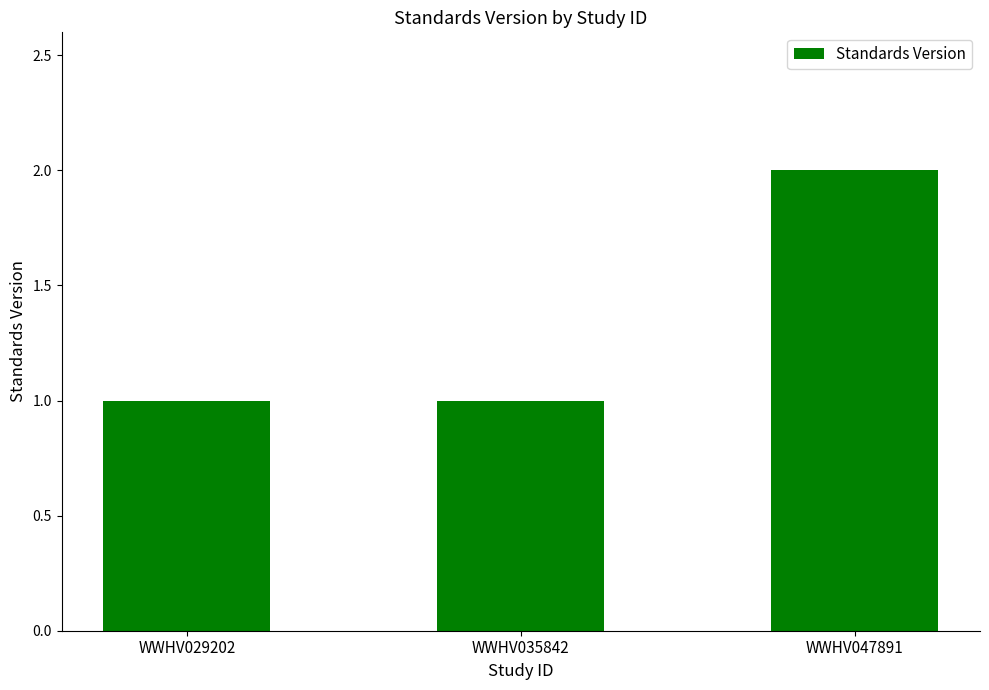

What is the smallest value displayed?

1